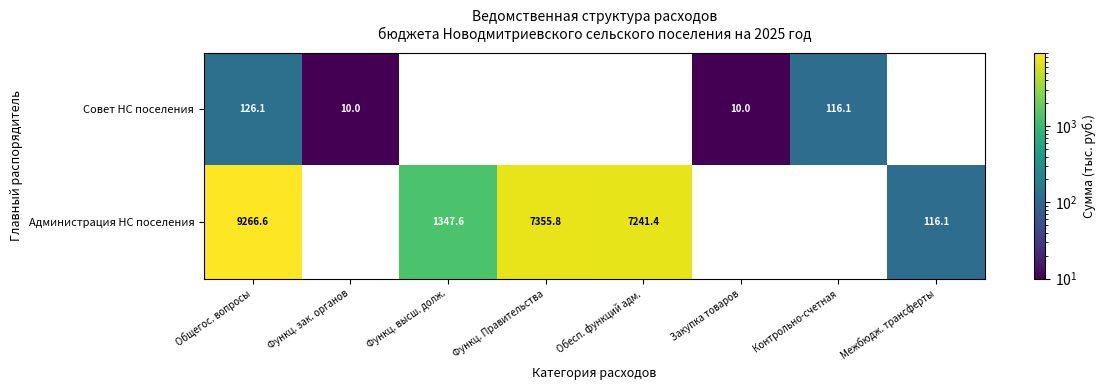

The value of Совет НС поселения at Контрольно-счетная is 116.1. True or false?

True